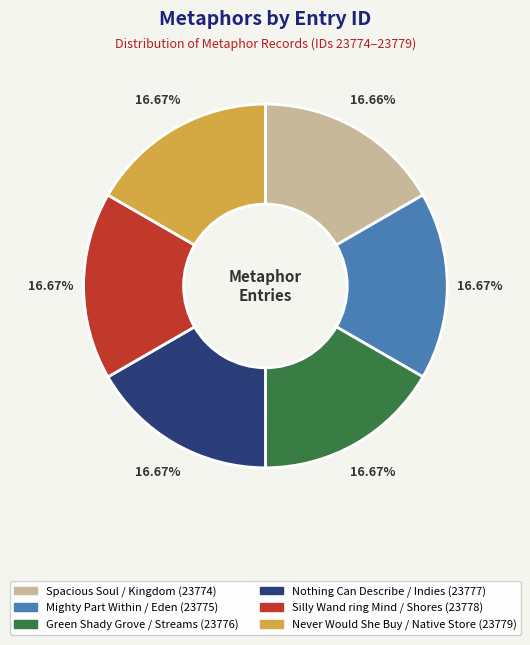

Is it true that Mighty Part Within / Eden is 17% of the pie?

True